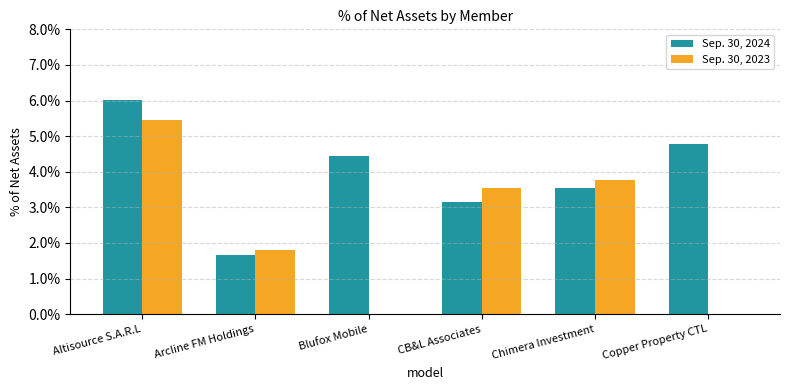

Is it true that Sep. 30, 2024 equals 0.0 at Altisource S.A.R.L?

False